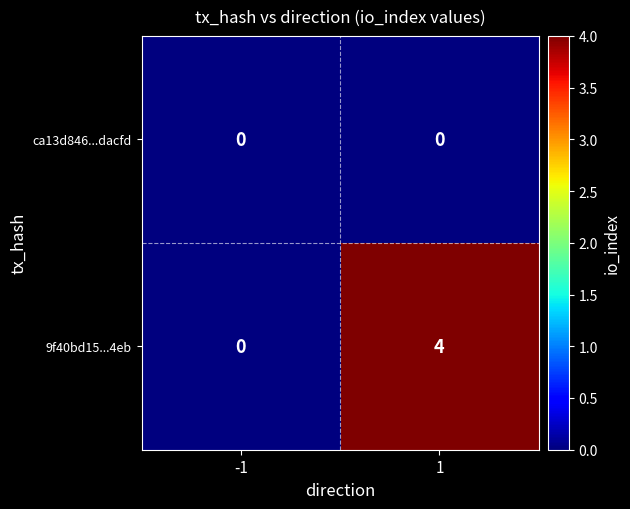

Reading right to left, list all the values displayed in this chart.

ca13d846...dacfd: 1=0	-1=0
9f40bd15...4eb: 1=4	-1=0